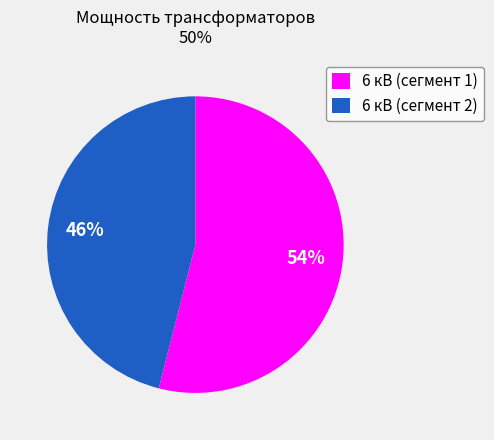

How many slices are in this pie chart?

2